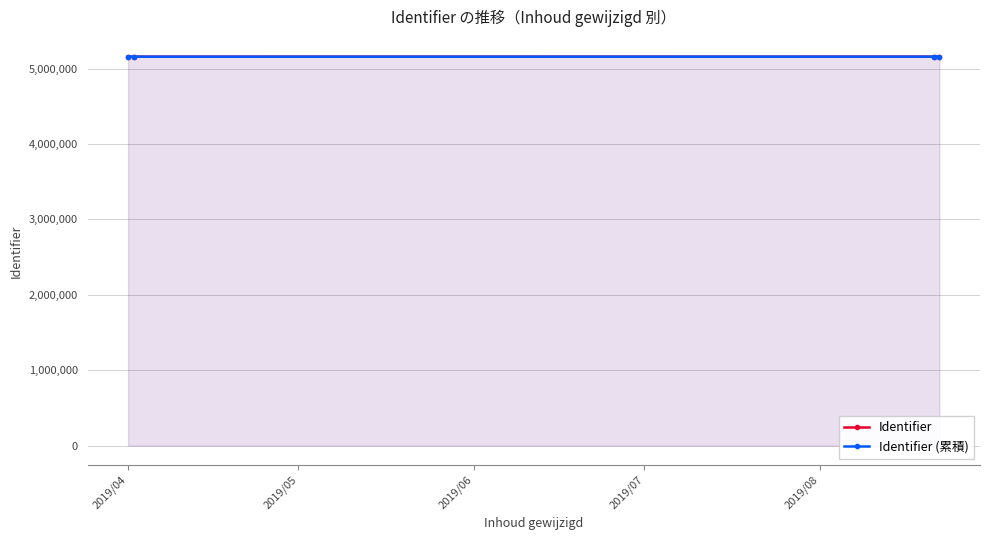

Which series has the largest range (max minus min)?

Identifier